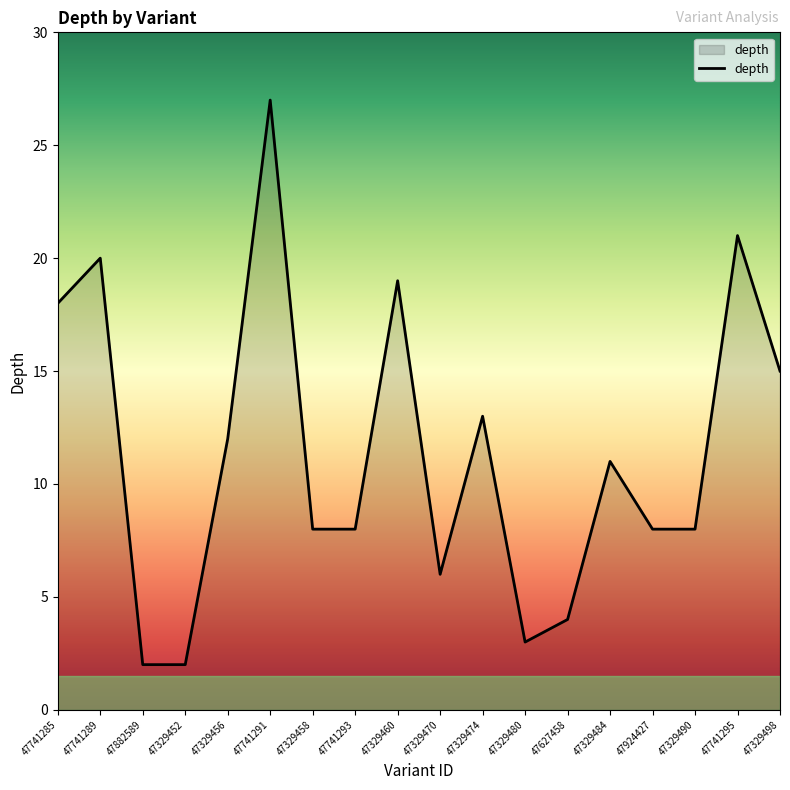

Is it true that the value at 47741289 is 32?

False